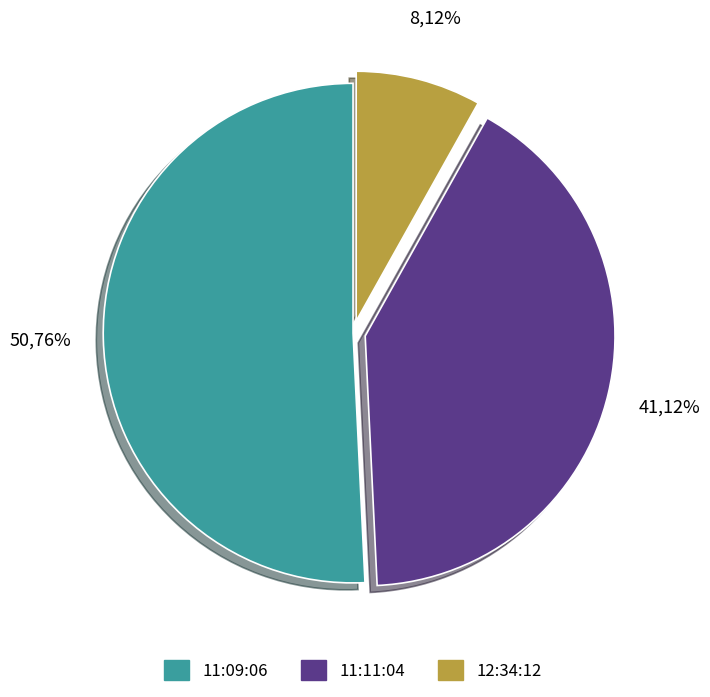

Which has a higher value, 12:34:12 or 11:11:04?

11:11:04